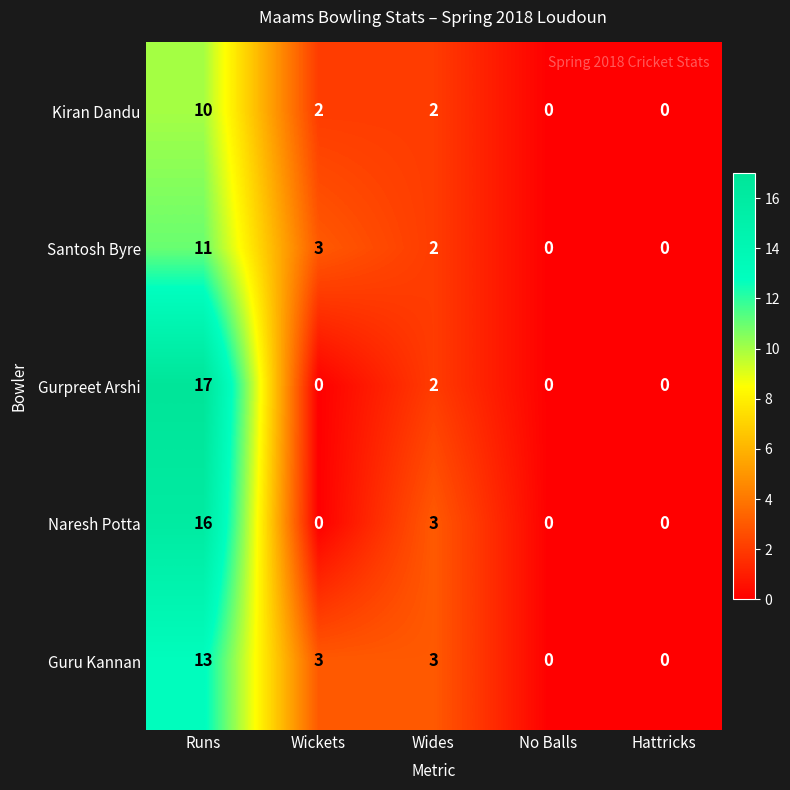

How many data points does each series have?

5